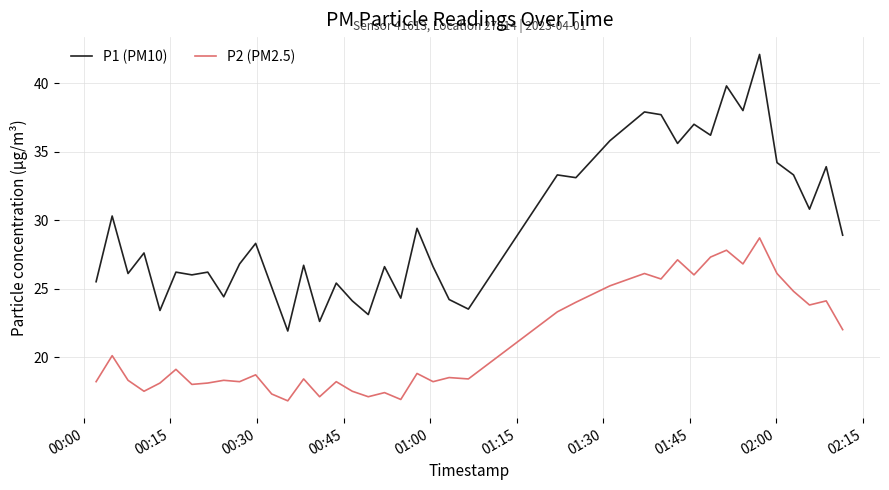

List the series in order of their overall mean, lowest first.

P2 (PM2.5), P1 (PM10)